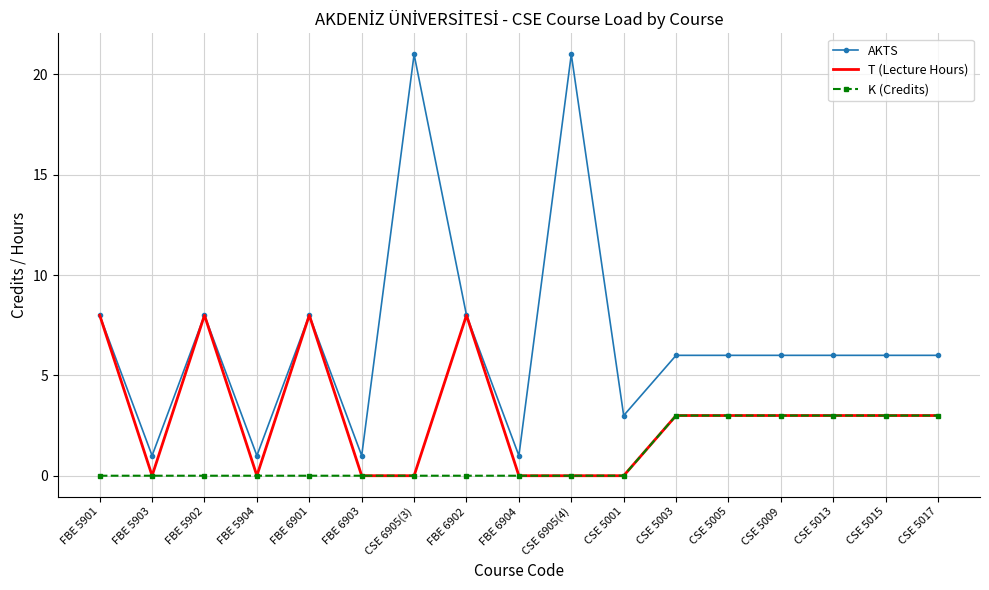

True or false: AKTS has more than 1 interior local peaks.

True